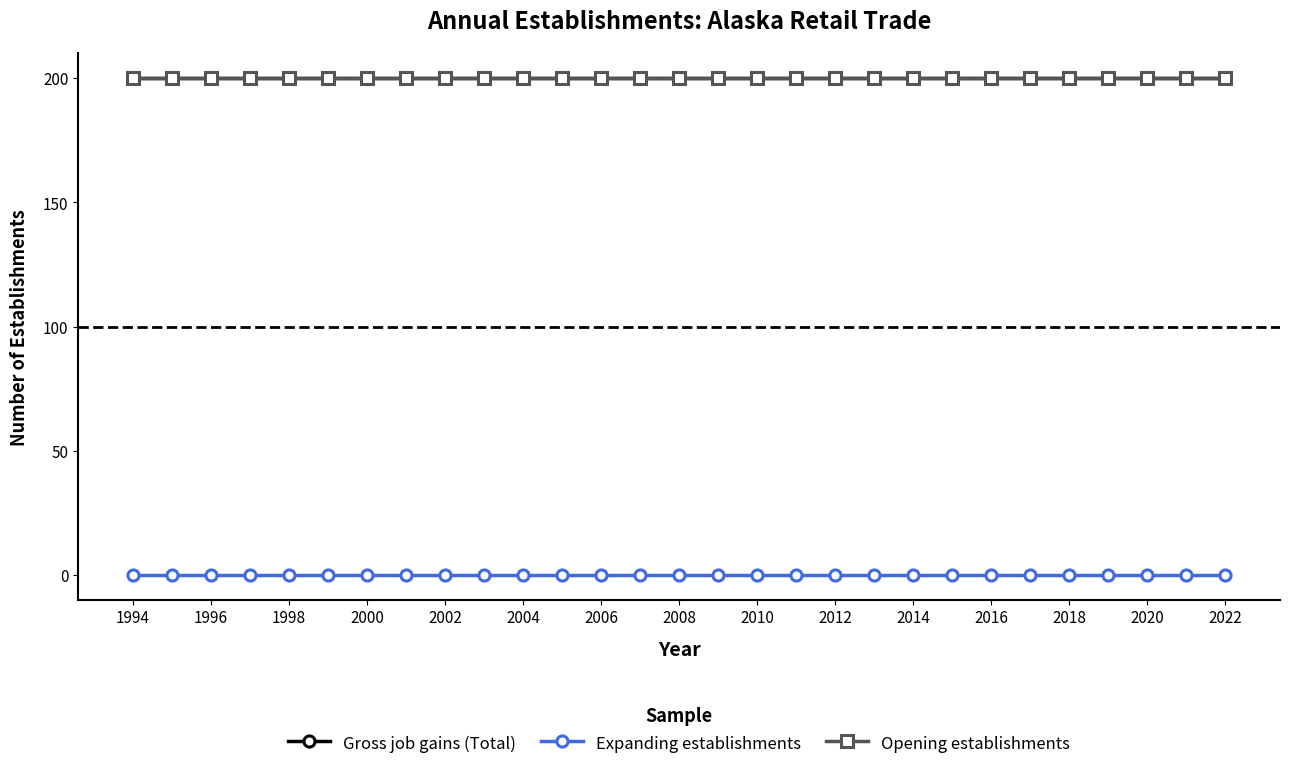

Where is Gross job gains (Total) nearest to the value 200?

1994